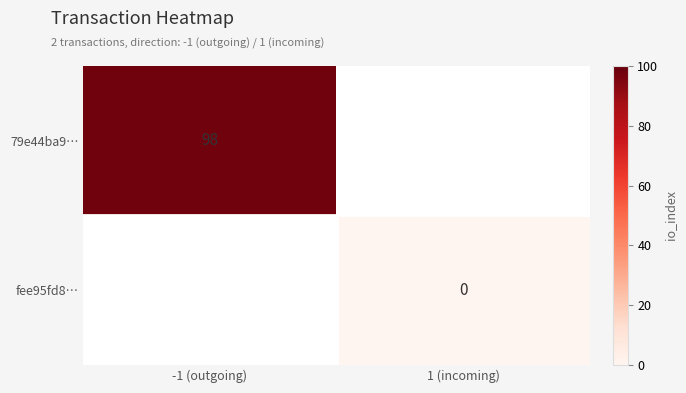

At how many categories does at least one series exceed 18?

1